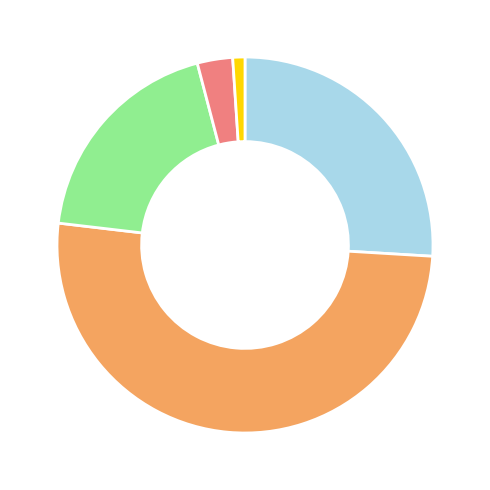

Is there a majority slice in this chart?

Yes